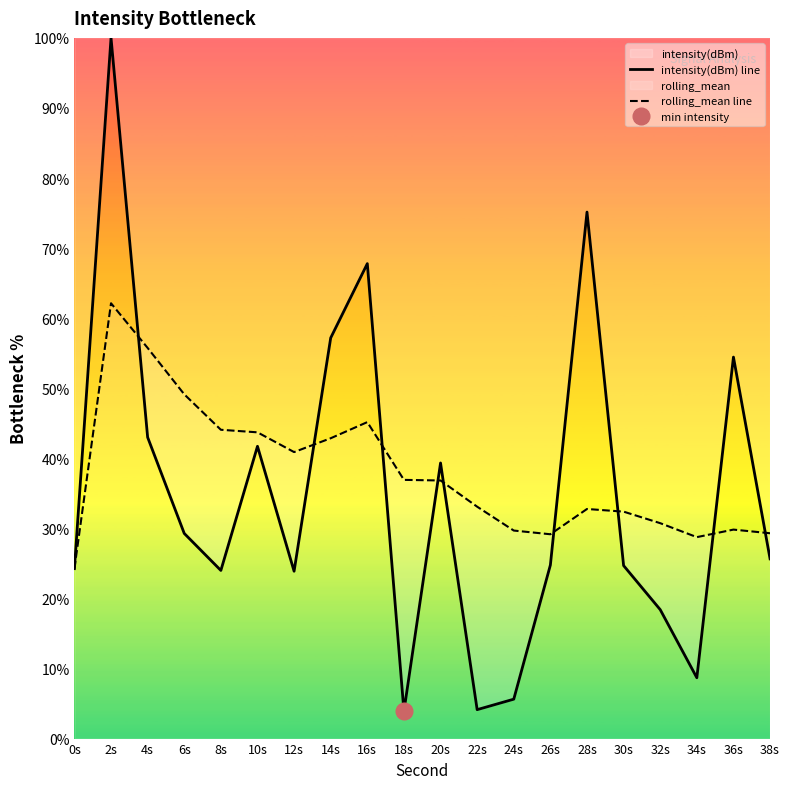

Which series ends up on top after the final intersection of intensity(dBm) line and rolling_mean line?

rolling_mean line